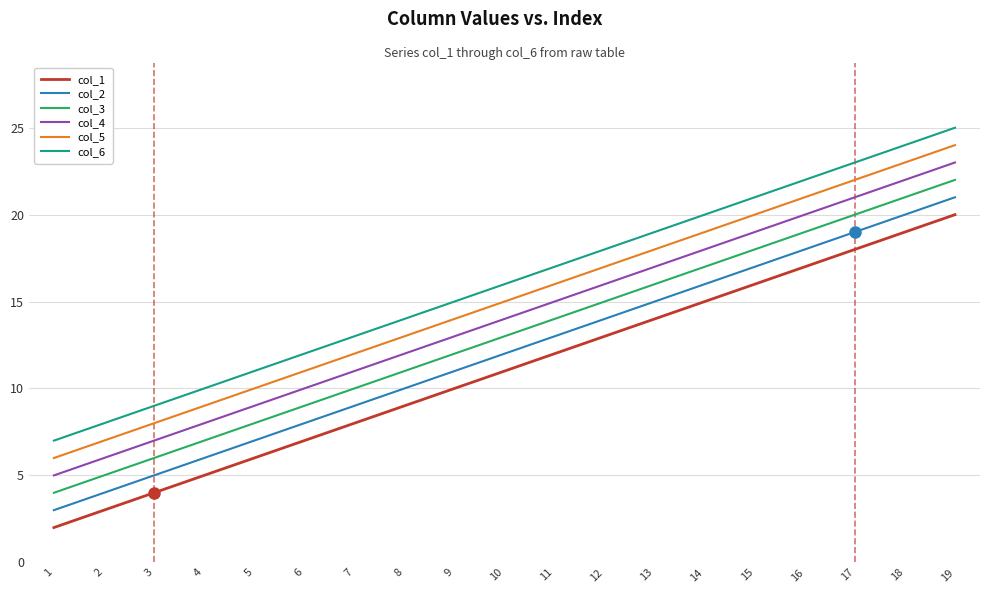

At 2, list the series in order from largest to smallest.

col_6, col_5, col_4, col_3, col_2, col_1